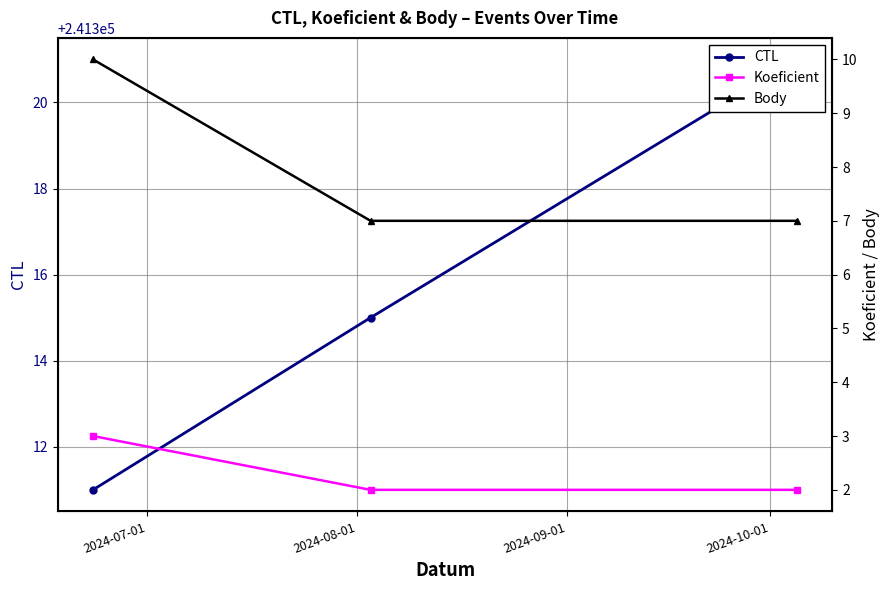

Between 2024-09-01 and 2024-08-01, which is larger?

2024-09-01